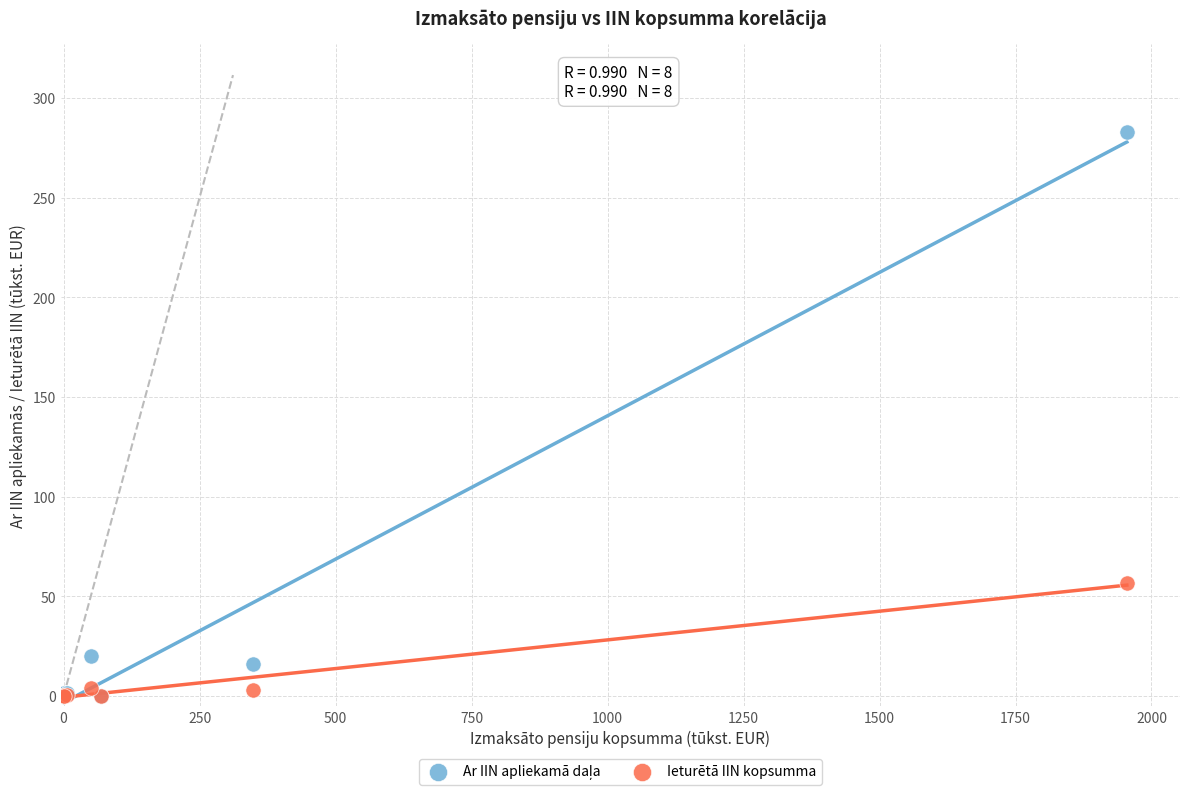

Across all series, what Y value is closest to 141?

56.6